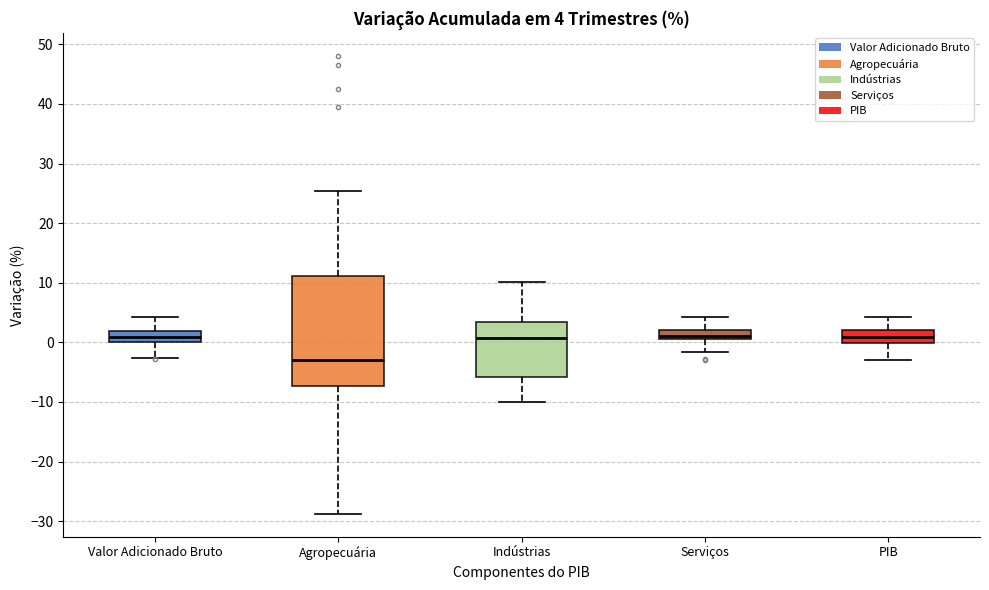

Comparing the boxes themselves (not the whiskers), which one is the tallest?

Agropecuária